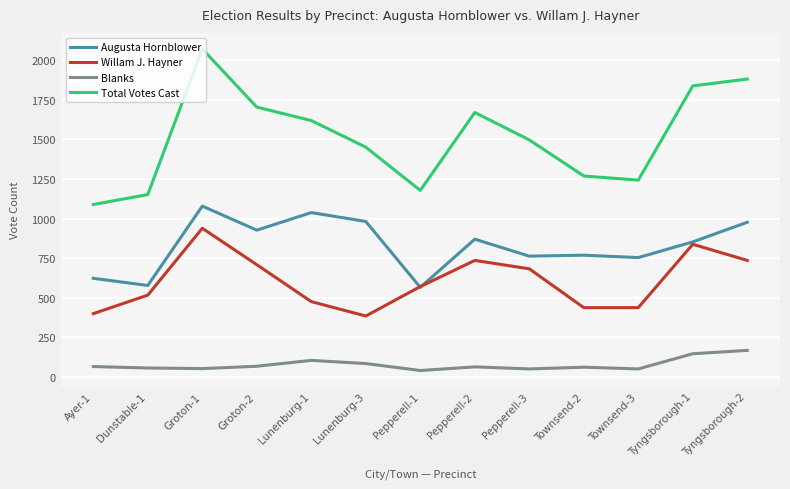

How many lines are shown in the chart?

4